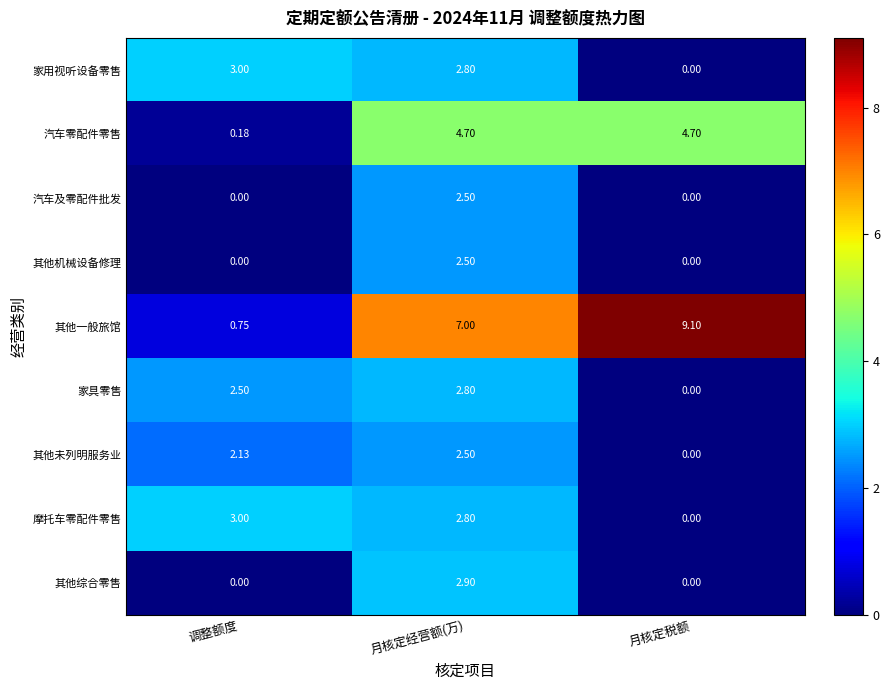

Which category has the lowest value in the 其他一般旅馆 series?

调整额度